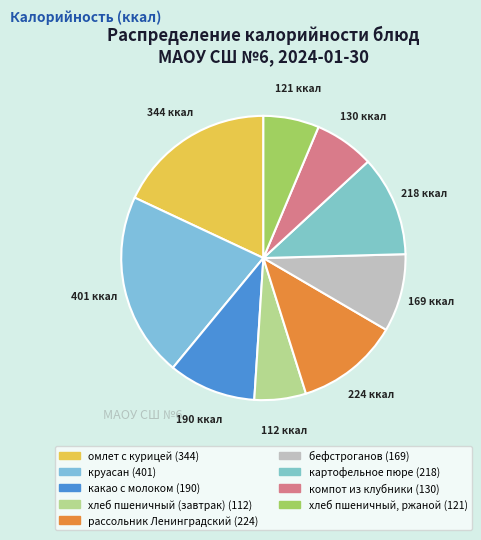

To the nearest percent, what percentage of the pie is омлет с курицей?

18%